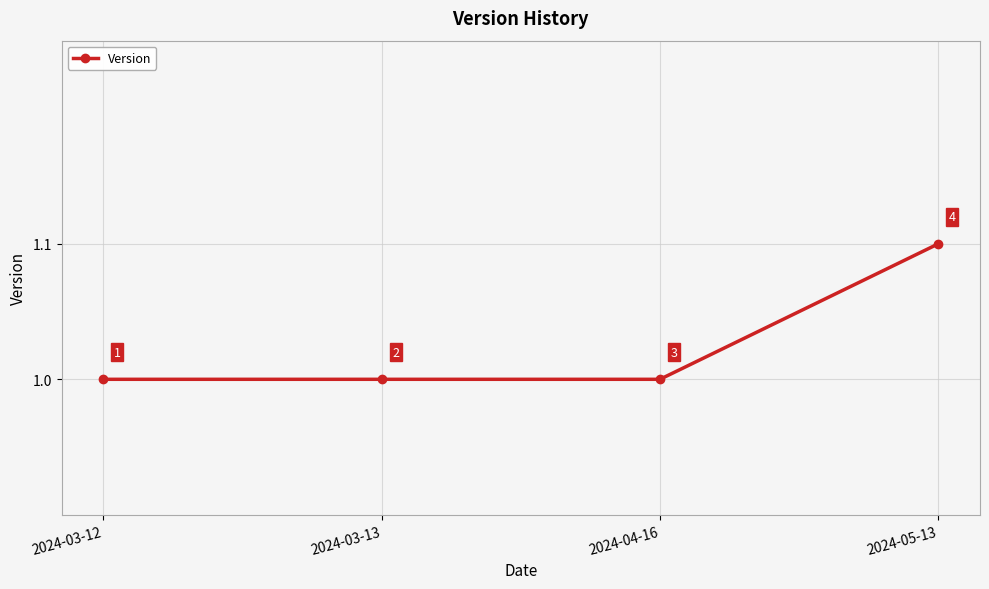

The chart shows a value of 0.4 at 2024-05-13. True or false?

False